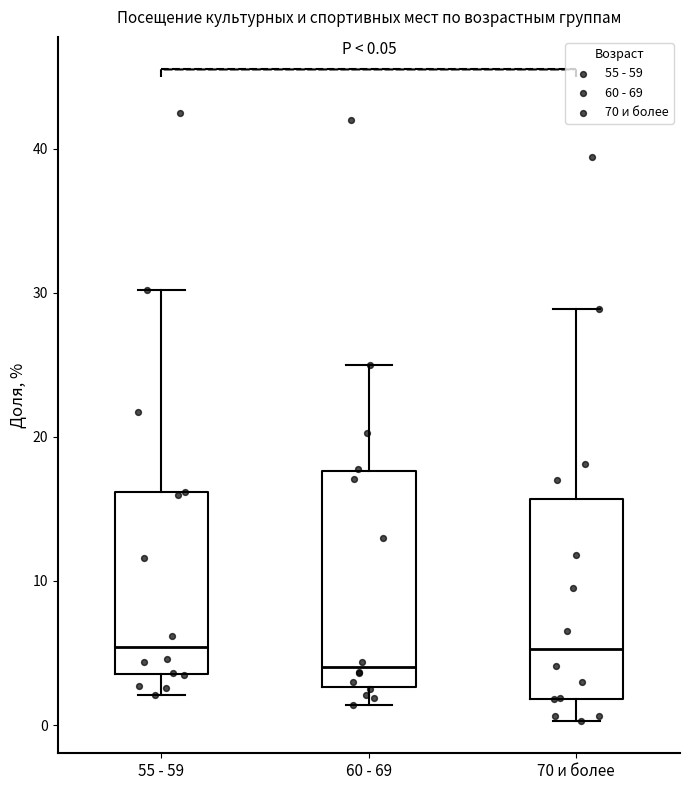

Which box has the lowest median line?

60 - 69